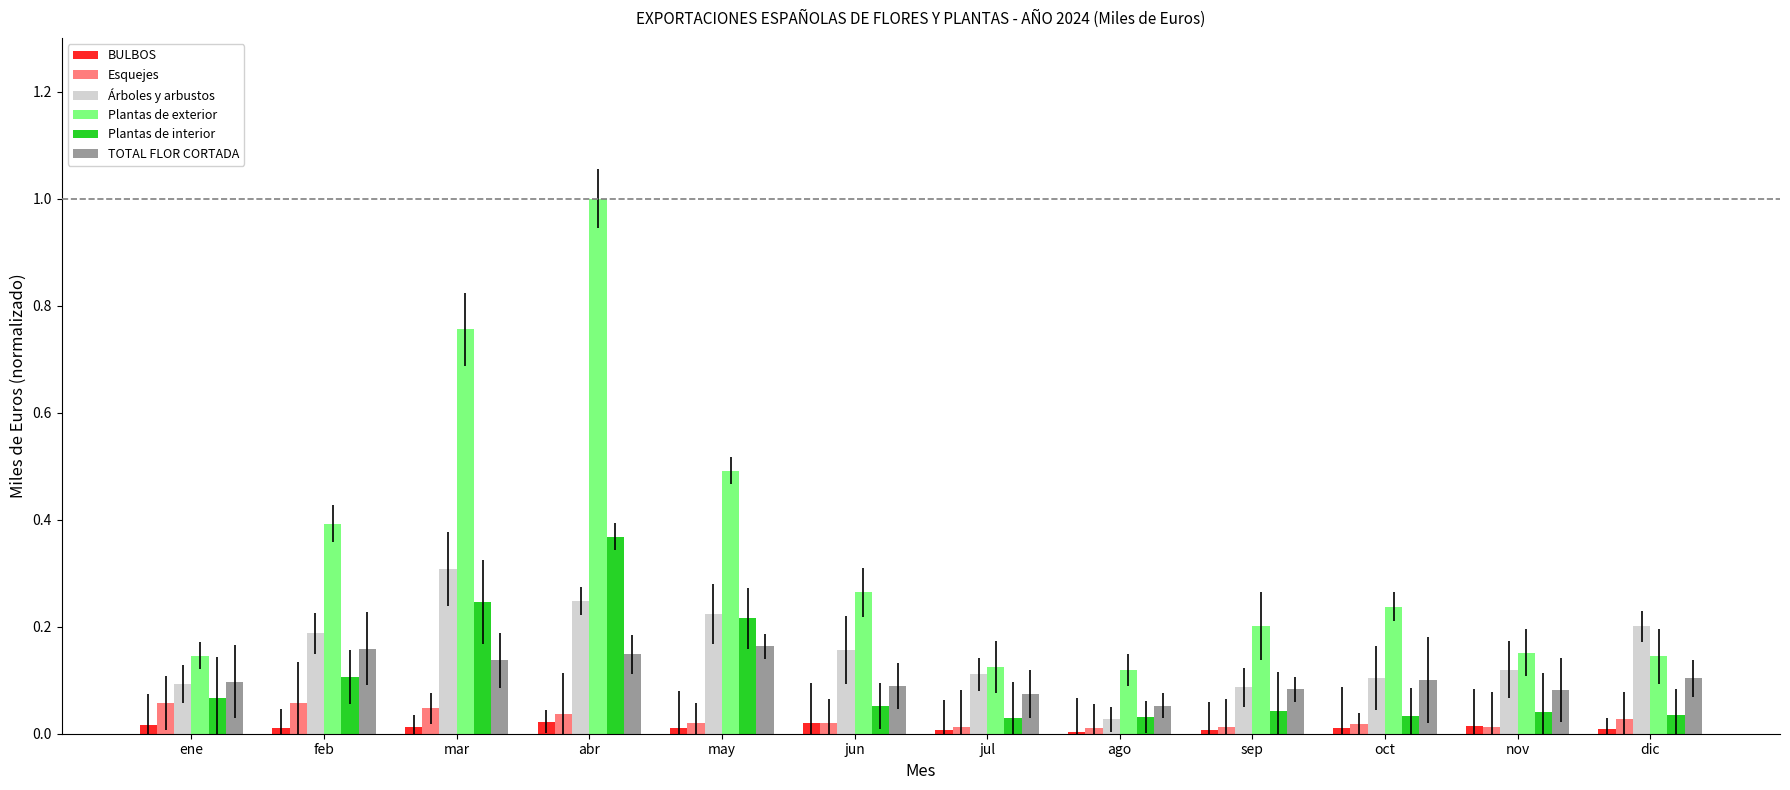

True or false: TOTAL FLOR CORTADA has a value of 0.1 at abr.

True